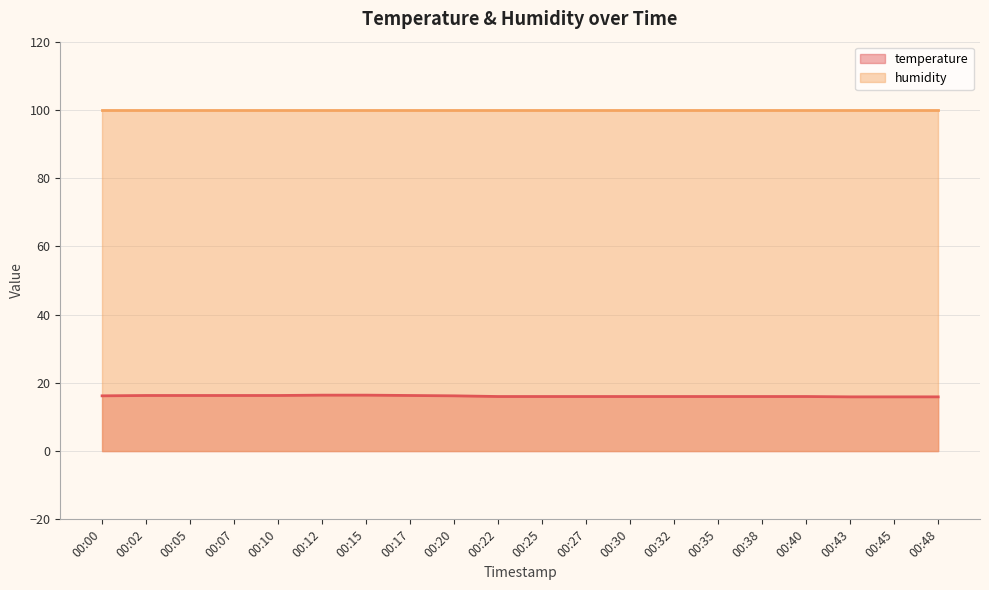

Between 00:35 and 00:12, which is larger?

00:12